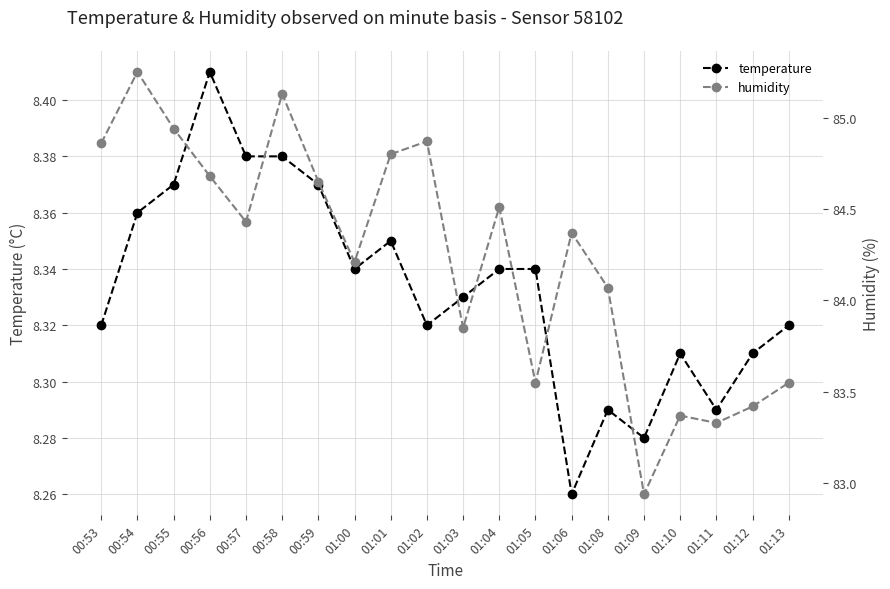

Is the value of humidity at 01:01 greater than the value of temperature at 01:03?

Yes